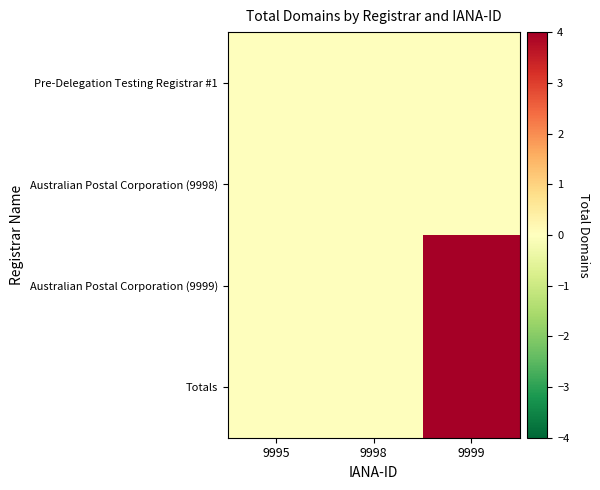

What is the greatest value displayed?

4